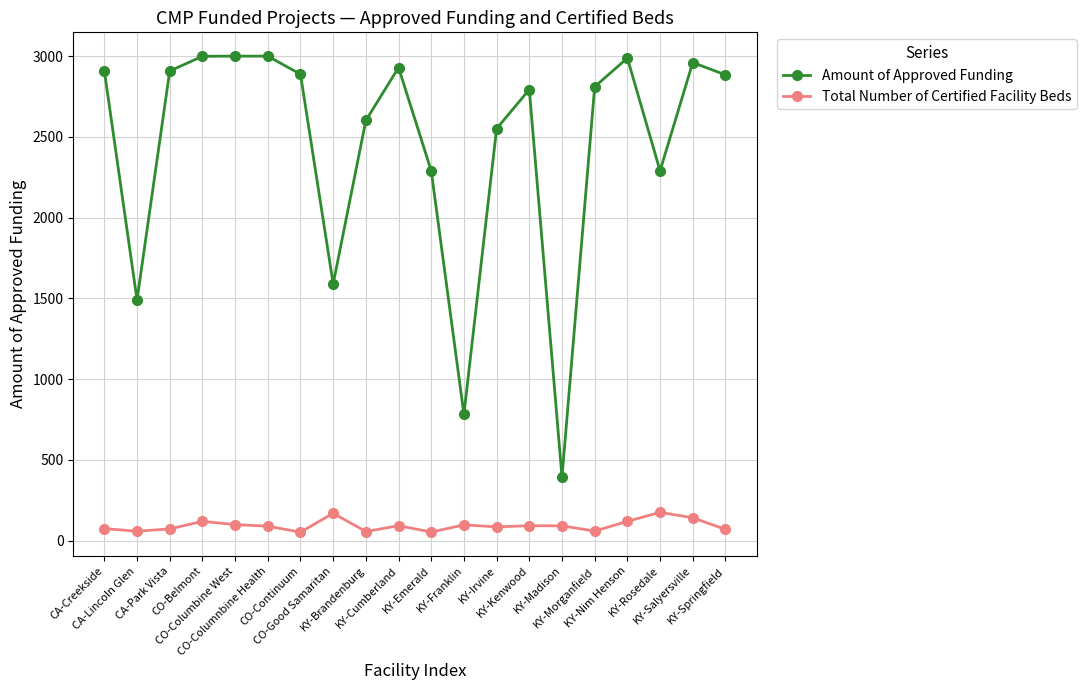

Which series has the largest range (max minus min)?

Amount of Approved Funding